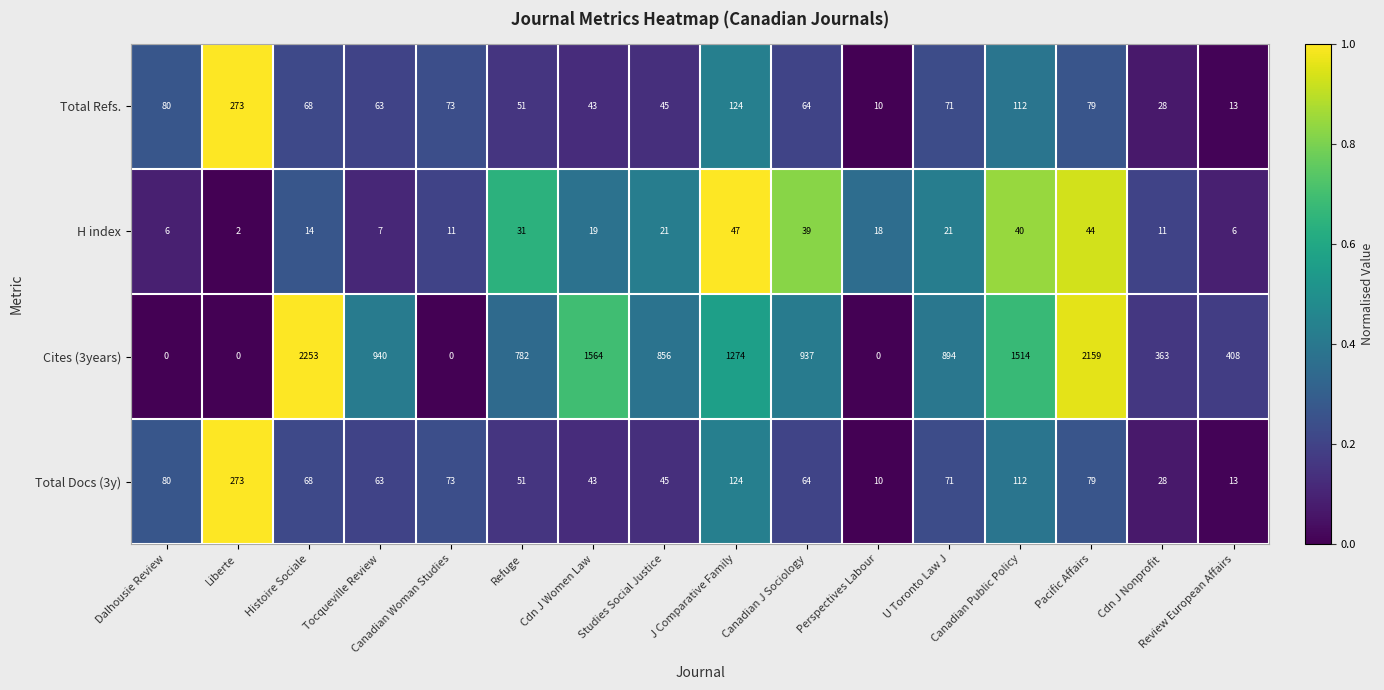

What is the difference between the maximum and minimum values in the H index series?

45